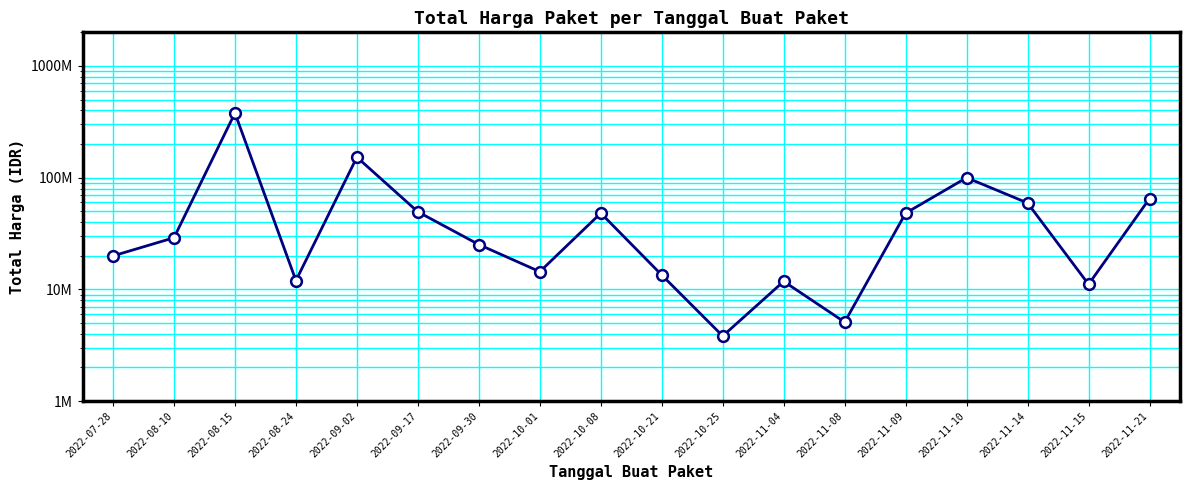

What is the ratio of the value at 2022-10-08 to the value at 2022-10-21?

3.6